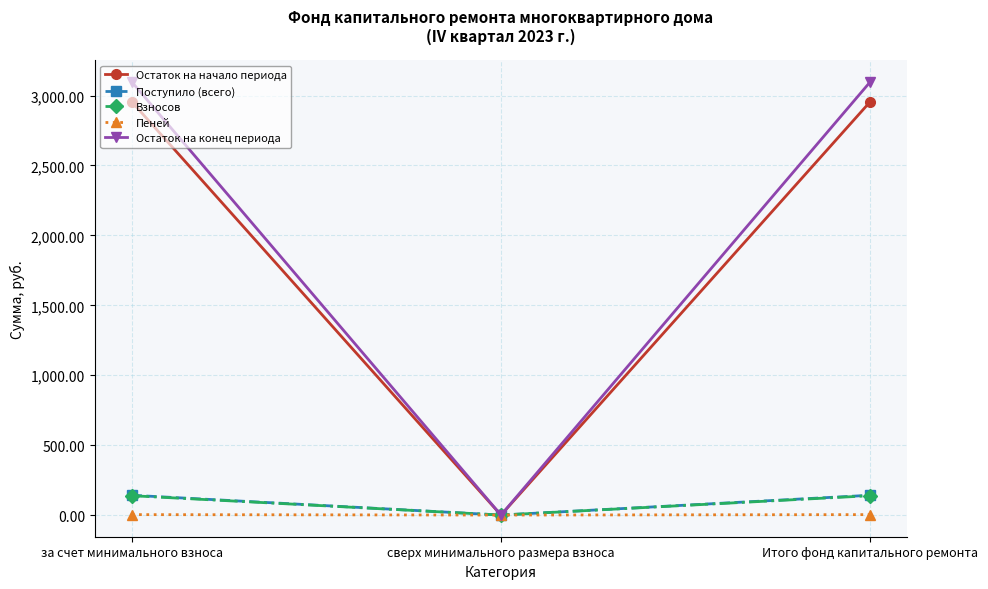

Is the value of Остаток на начало периода at сверх минимального размера взноса greater than the value of Поступило (всего) at Итого фонд капитального ремонта?

No